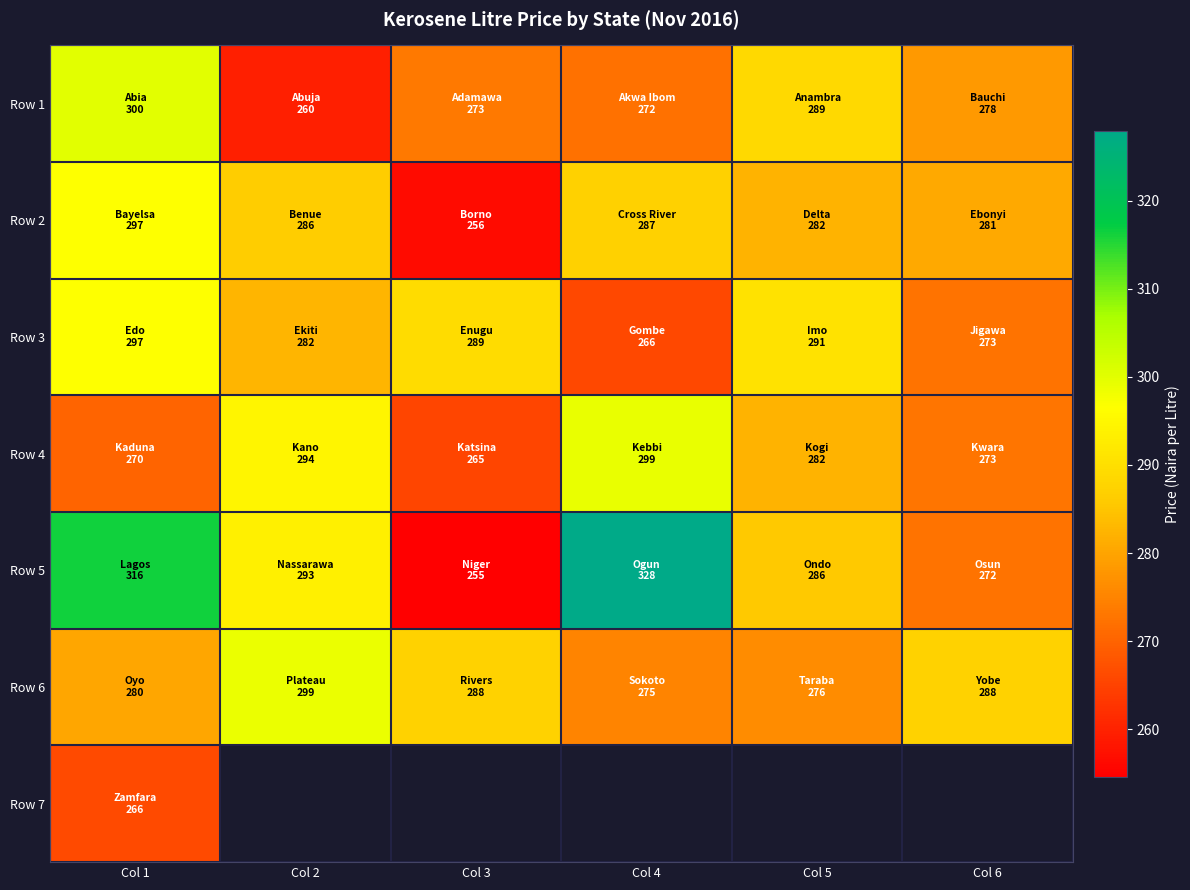

What is the sum of all Row 2 values?

1690.0